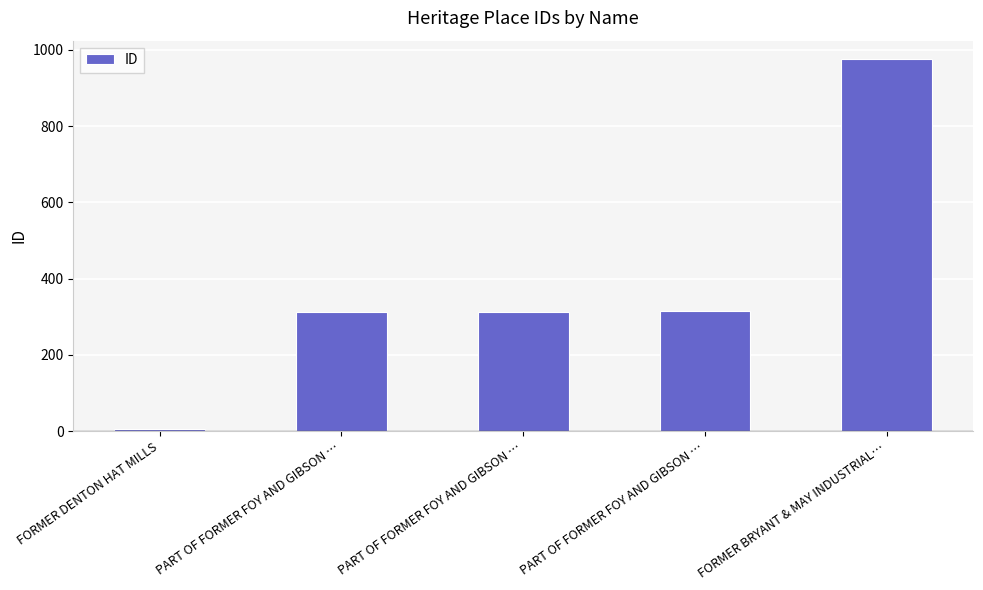

Reading left to right, what are all the values shown in this chart?

FORMER DENTON HAT MILLS=7	PART OF FORMER FOY AND GIBSON …=312	PART OF FORMER FOY AND GIBSON …=313	PART OF FORMER FOY AND GIBSON …=314	FORMER BRYANT & MAY INDUSTRIAL…=975